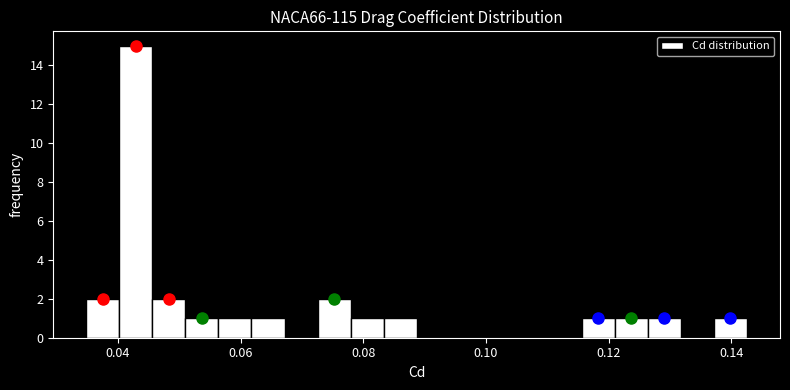

Around what value on the x-axis is the tallest bar? Give the approximate position of its centre, as read against the axis.

0.042